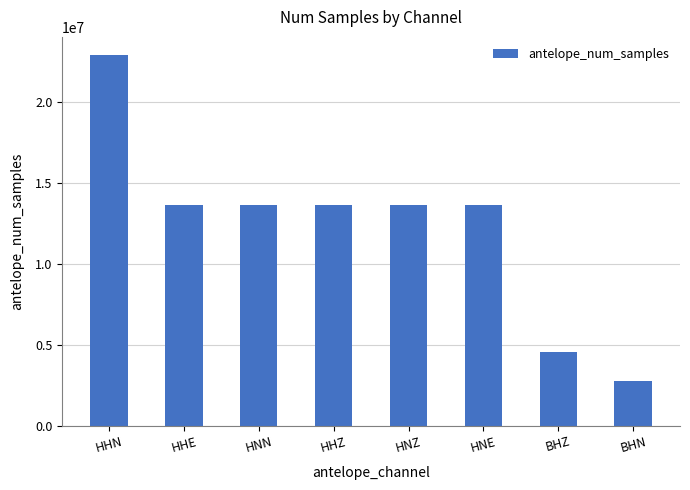

Which label corresponds to the largest value in the chart?

HHN